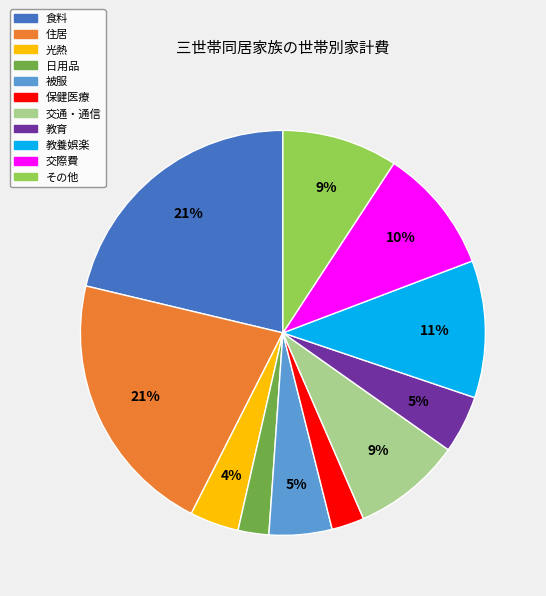

How many slices are in this pie chart?

11